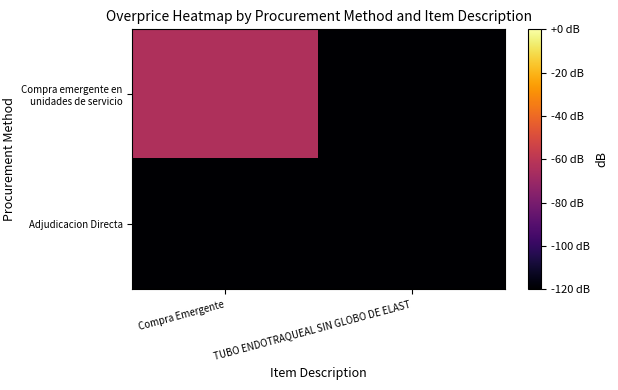

How many distinct data groups are displayed?

2